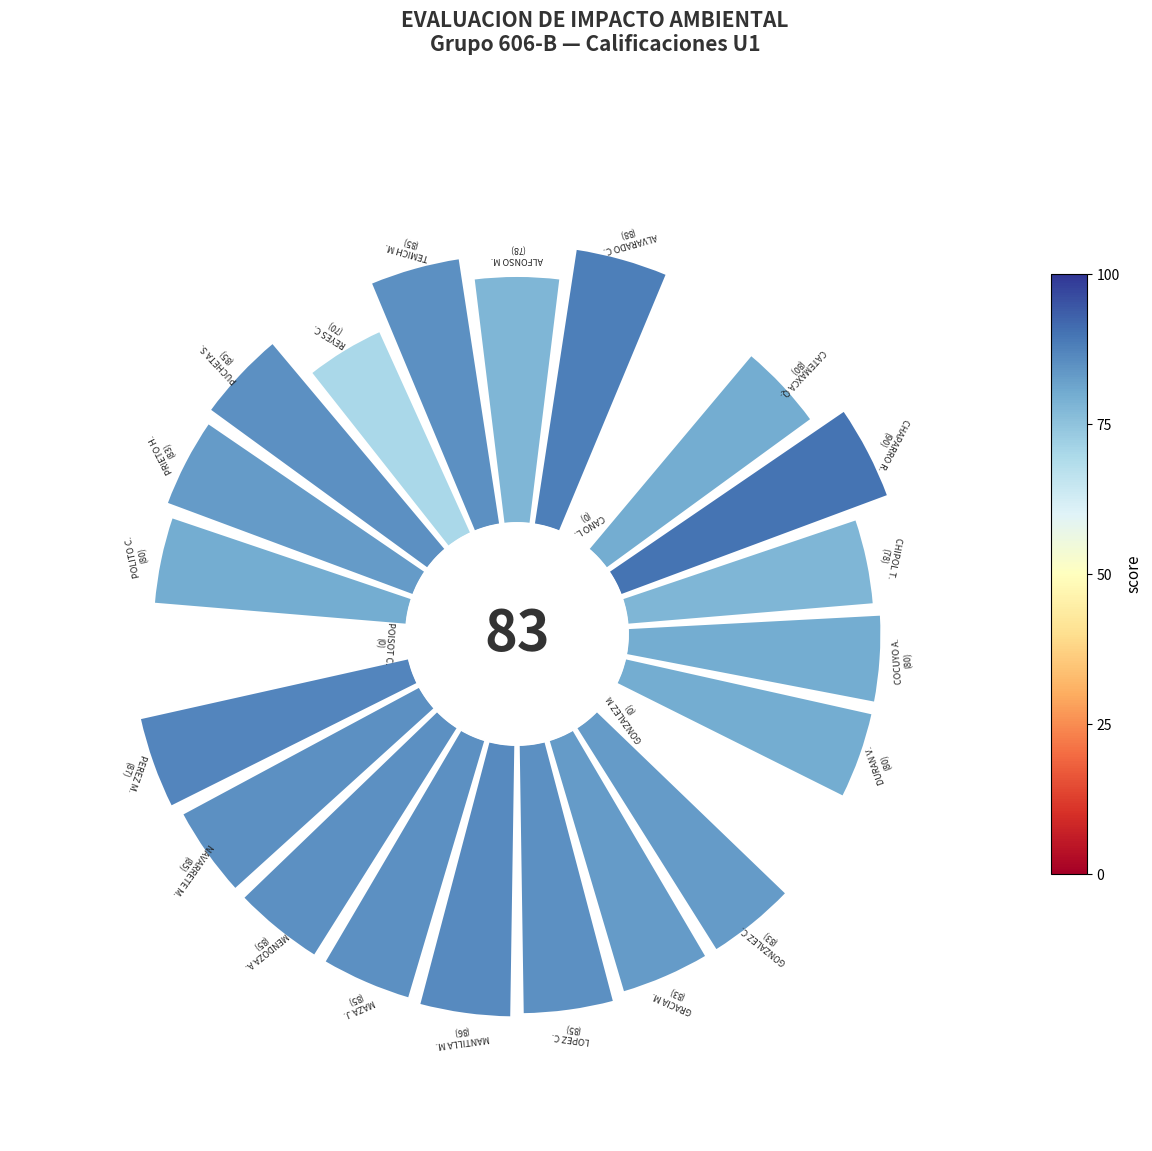

Is there a majority slice in this chart?

No